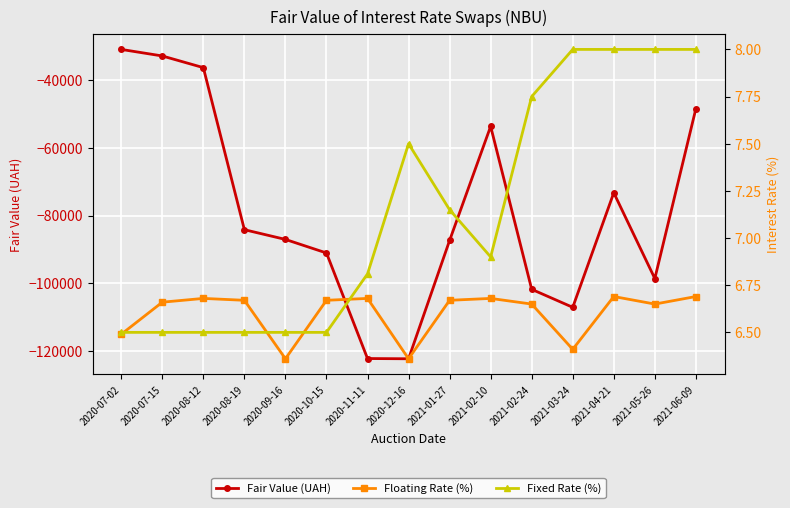

What is the total value across all series at 2020-11-11?

-122172.7